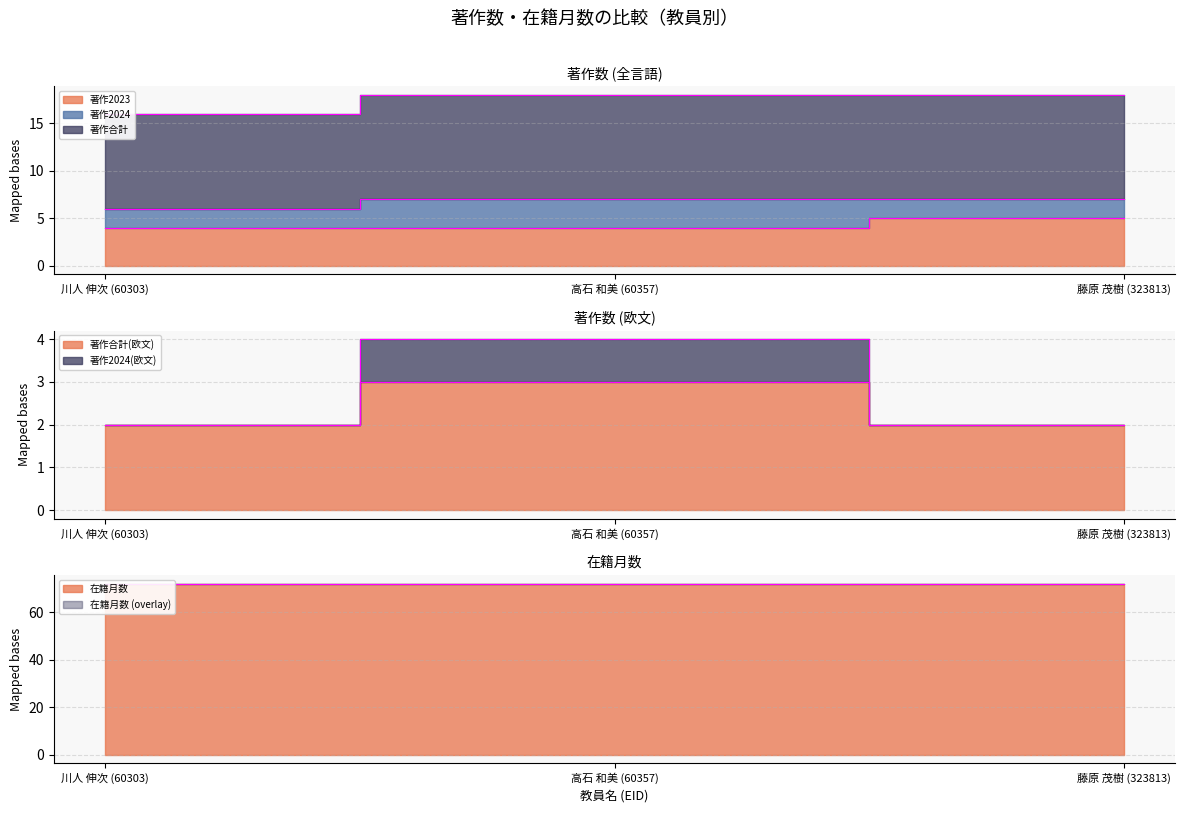

Between 藤原 茂樹 (323813) and 川人 伸次 (60303), which is larger?

藤原 茂樹 (323813)